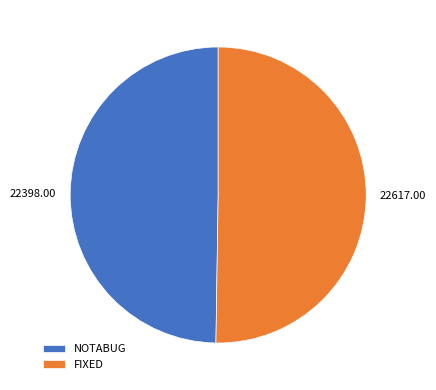

Do NOTABUG and FIXED together represent more than half of the pie?

Yes